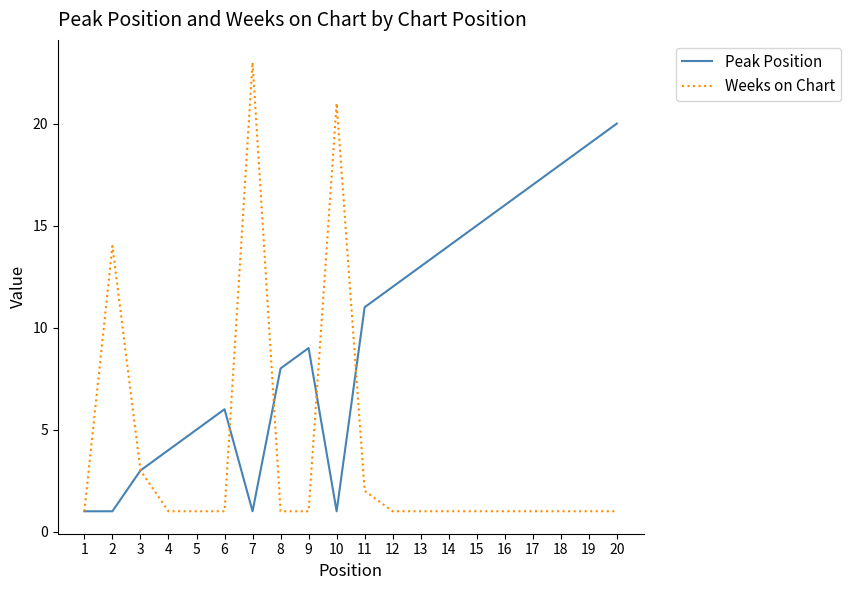

Between 6 and 18, which series saw the biggest shift?

Peak Position